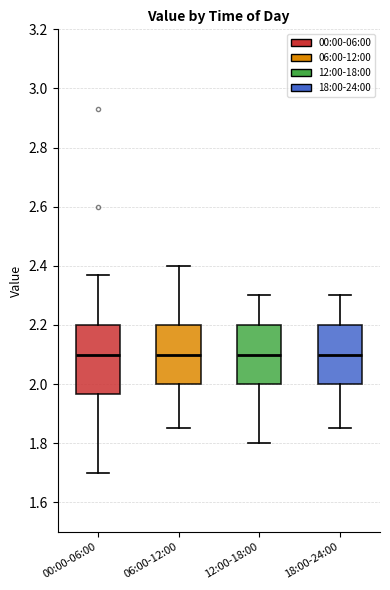

Which box is the tallest, from its lower edge to its upper edge?

00:00-06:00